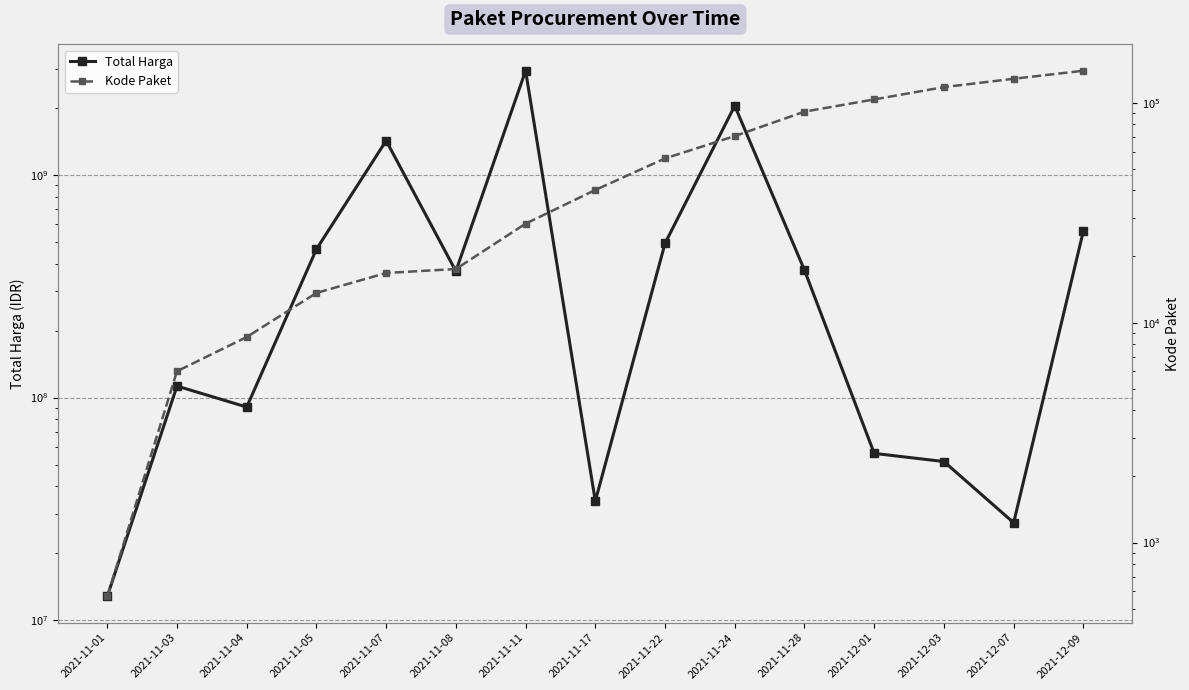

True or false: Kode Paket and Total Harga intersect in this chart.

False